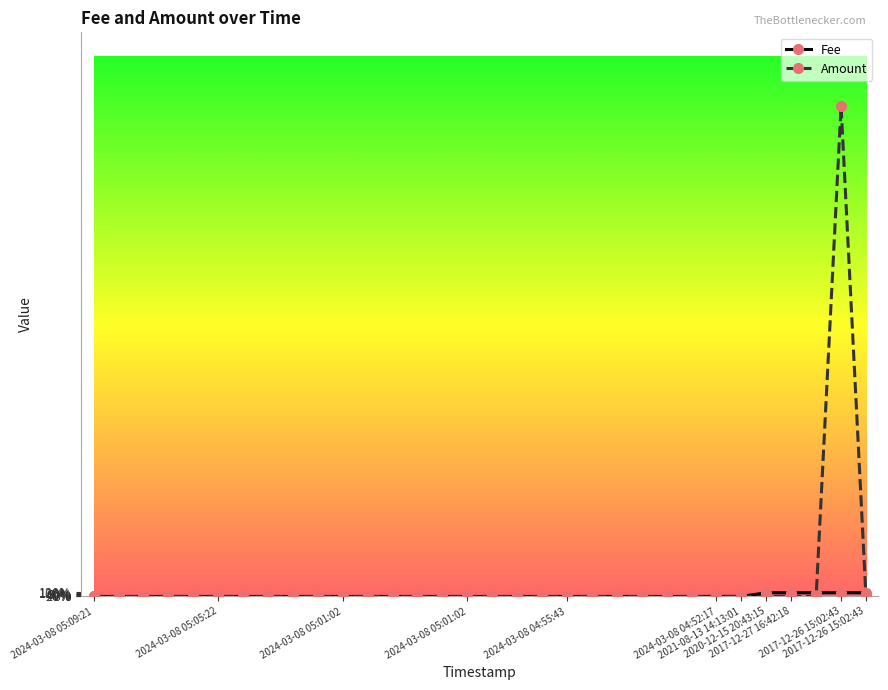

Reading left to right, what are all the values shown in this chart?

Fee: 0.0	0.0	0.0	0.0	0.0	0.0	0.0	0.0	0.0	0.0	0.0	0.0	0.0	0.0	0.0	0.0	0.0	0.0	0.0	0.0	0.0	0.0	0.0	0.0	0.0	0.0	0.0	1.0	1.0	1.0	1.0	1.0
Amount: 0.0	0.0	0.0	0.0	0.0	0.0	0.0	0.0	0.0	0.0	0.0	0.0	0.0	0.0	0.0	0.0	0.0	0.0	0.0	0.0	0.0	0.0	0.0	0.0	0.0	0.0	0.0	0.0	0.0	0.0	132.0	0.0